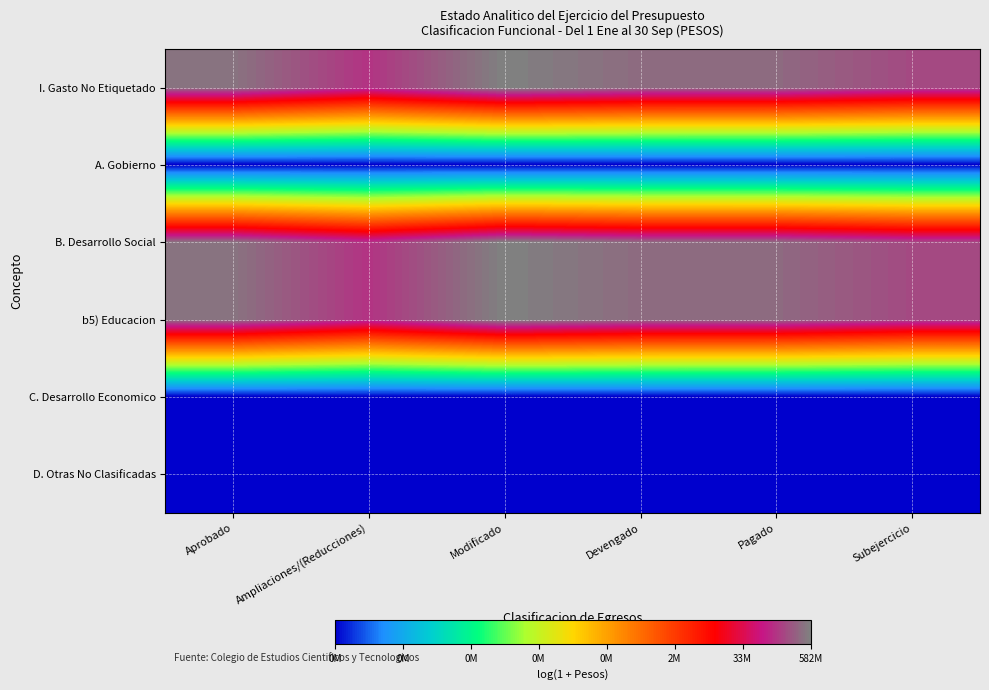

Which label corresponds to the smallest value in the chart?

Aprobado